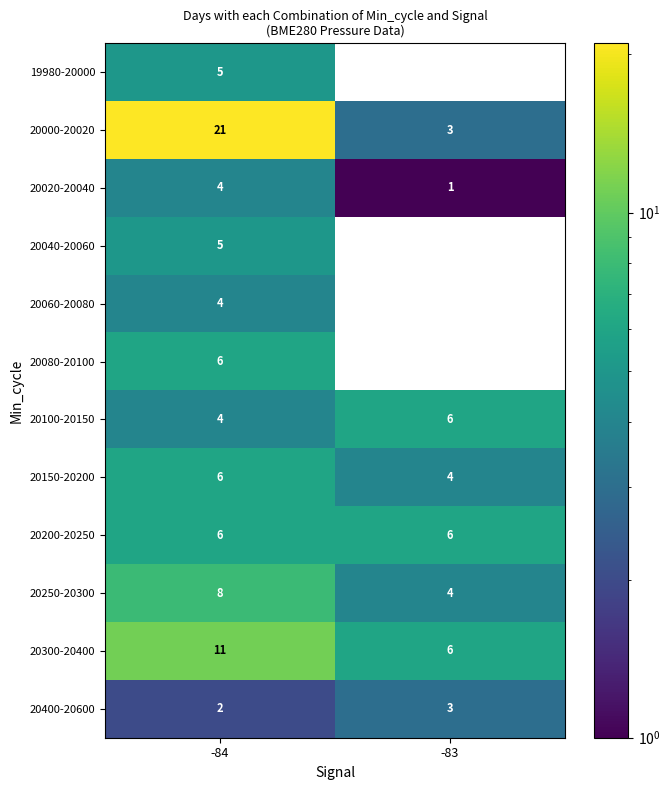

At which category does the chart reach its peak across all series?

-84